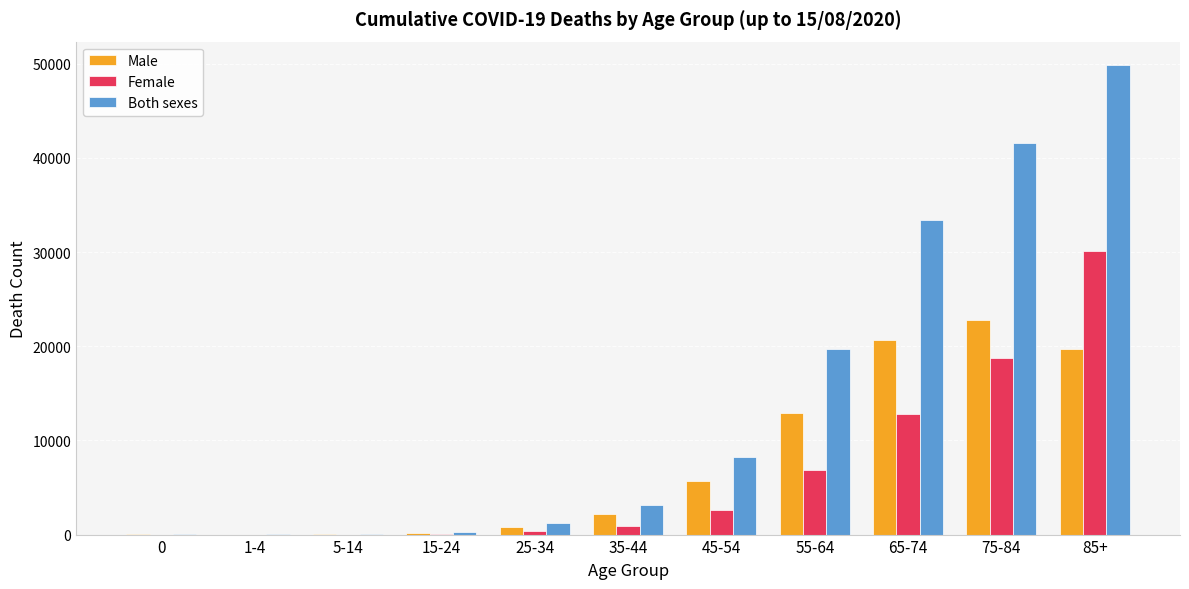

Between 25-34 and 75-84, which series saw the biggest shift?

Both sexes